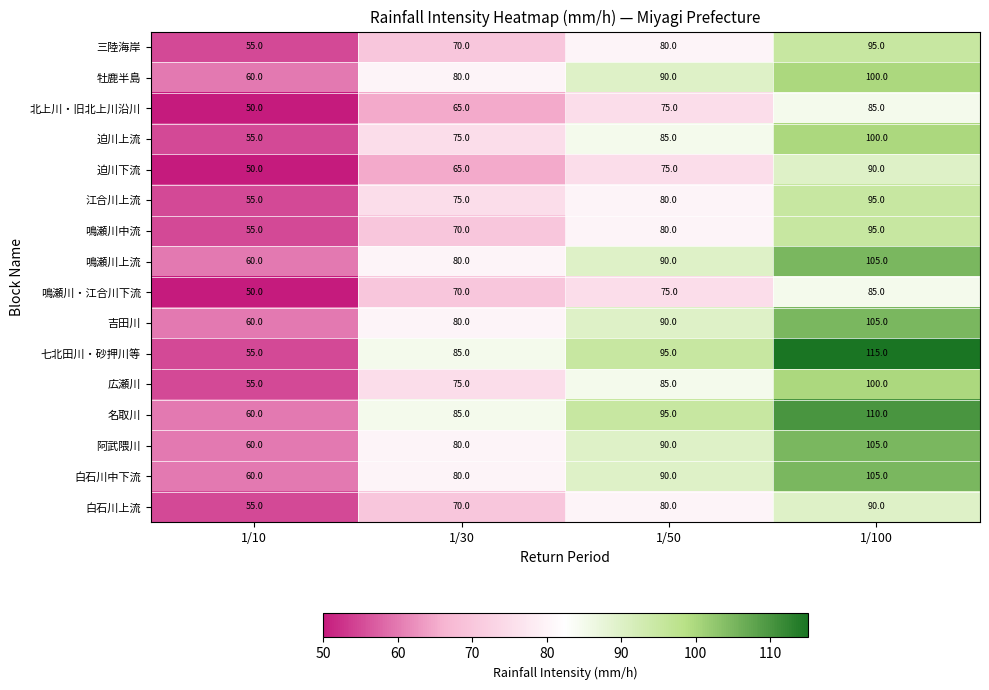

Is it true that 鳴瀬川・江合川下流 equals 105 at 1/50?

False